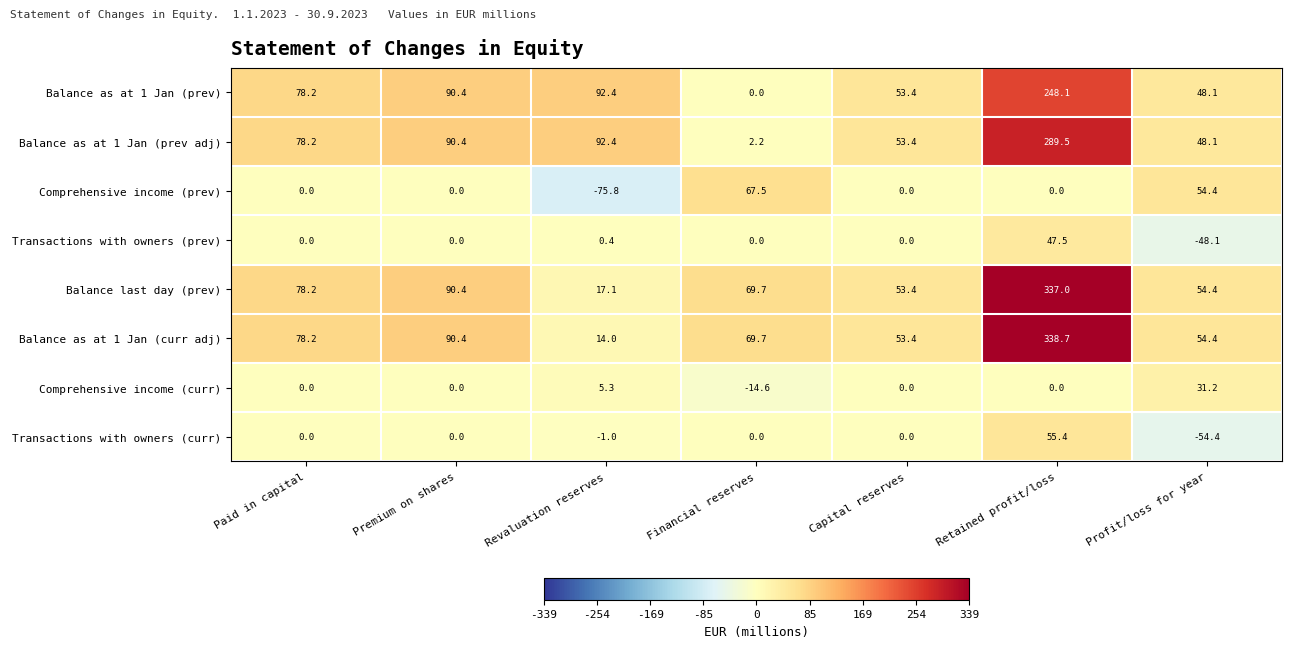

Rank the categories by Balance as at 1 Jan (prev) value from lowest to highest.

Financial reserves, Profit/loss for year, Capital reserves, Paid in capital, Premium on shares, Revaluation reserves, Retained profit/loss